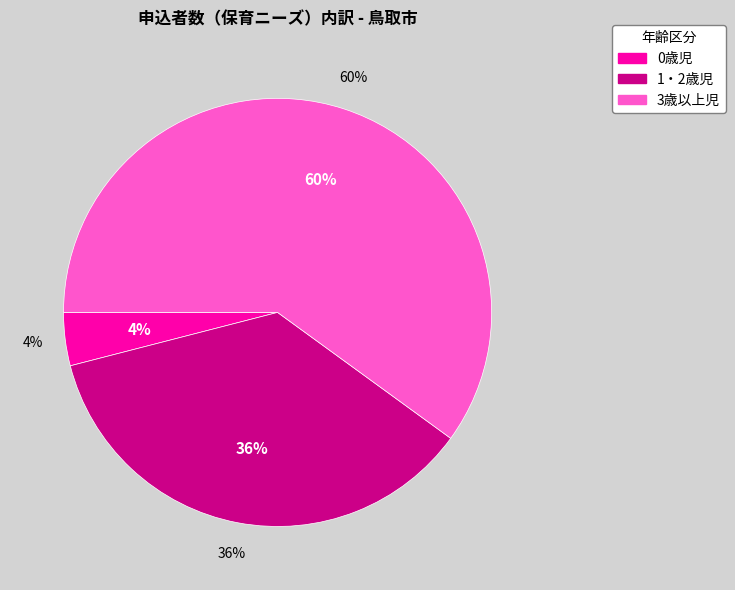

What percentage is NOT represented by 0歳児?

96.0%